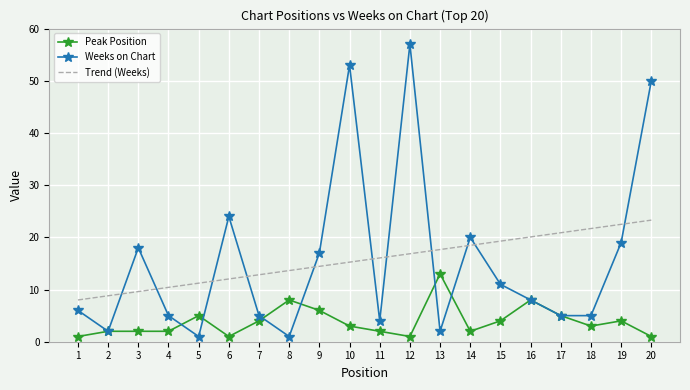

What is the total value across all series at 9?

37.4